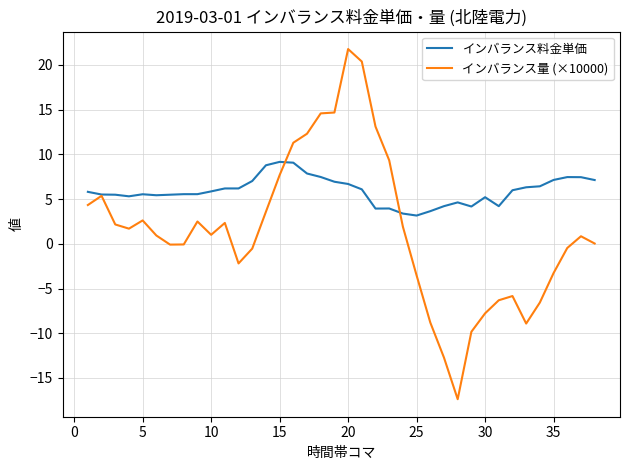

Rank the series by their average value, from highest to lowest.

インバランス料金単価, インバランス量 (×10000)